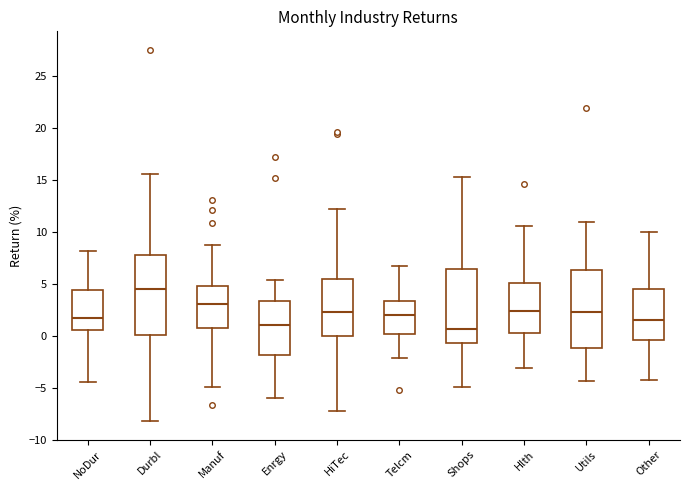

Reading left to right, transcribe this box plot: for each box, give where its median line is, the range the box spans, and where its two whiskers end, as read against the y-axis. The values are not printed on the chart, so give them approximately, as read against the axis.

NoDur: median 1.5, box 0.5 to 4.5, whiskers -4.5 to 8.0
Durbl: median 4.5, box 0.0 to 8.0, whiskers -8.0 to 15.5
Manuf: median 3.0, box 1.0 to 5.0, whiskers -5.0 to 8.5
Enrgy: median 1.0, box -2.0 to 3.5, whiskers -6.0 to 5.5
HiTec: median 2.0, box 0.0 to 5.5, whiskers -7.0 to 12.0
Telcm: median 2.0, box 0.0 to 3.5, whiskers -2.0 to 6.5
Shops: median 0.5, box -0.5 to 6.5, whiskers -5.0 to 15.5
Hlth: median 2.5, box 0.5 to 5.0, whiskers -3.0 to 10.5
Utils: median 2.0, box -1.0 to 6.5, whiskers -4.5 to 11.0
Other: median 1.5, box -0.5 to 4.5, whiskers -4.5 to 10.0